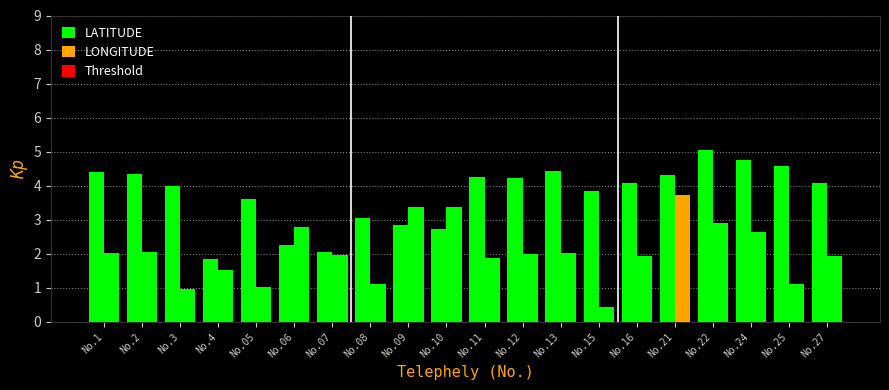

How many bars are there in each group?

2